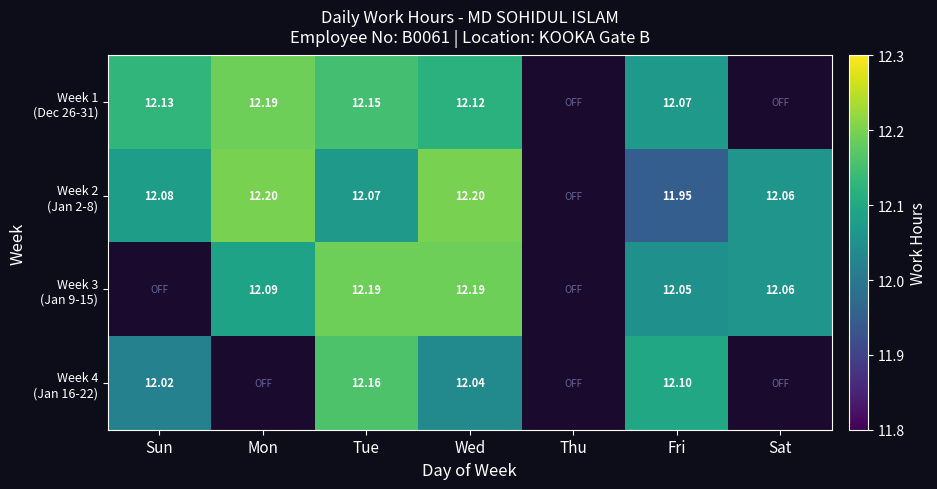

The value of Week 2 (Jan 2-8) at Fri is 3.9. True or false?

False